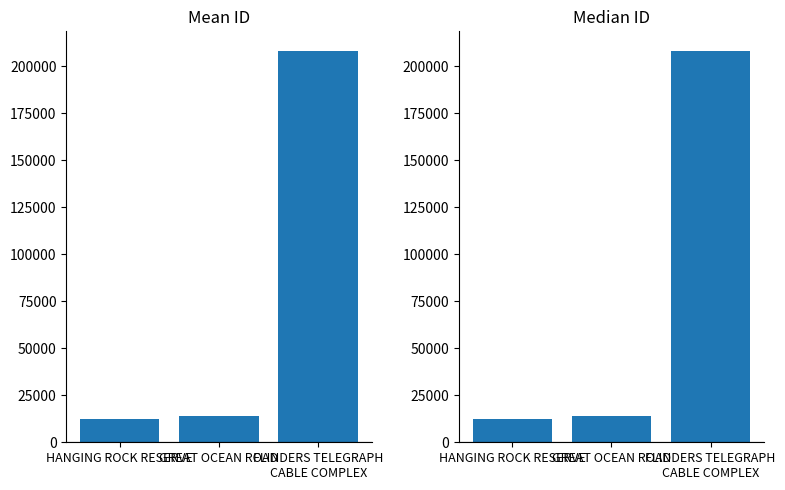

The value at HANGING ROCK RESERVE is 3670. True or false?

False